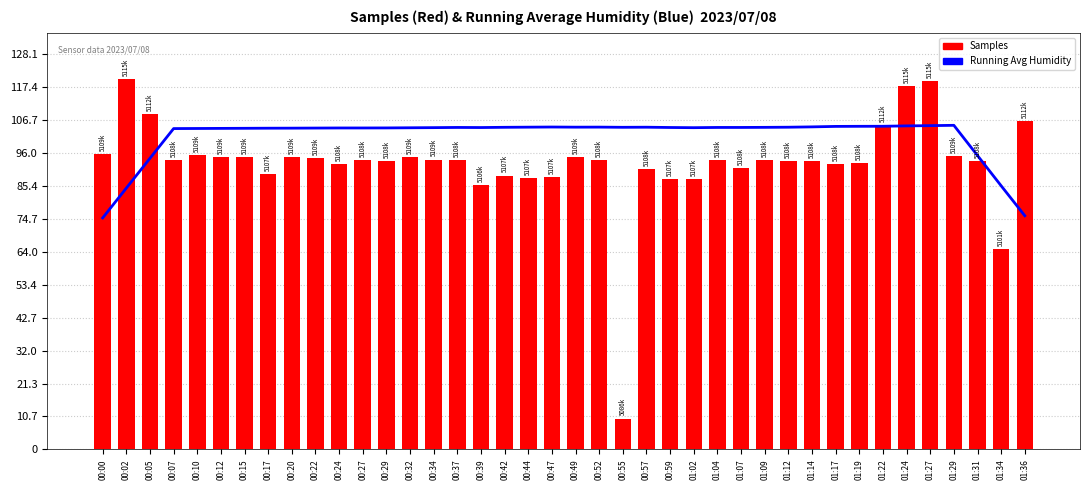

At which label does Running Avg Humidity first exceed 104?

00:12